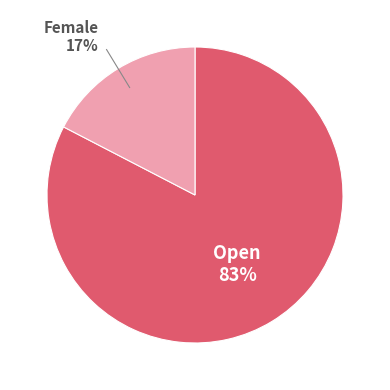

What is the majority slice?

Open